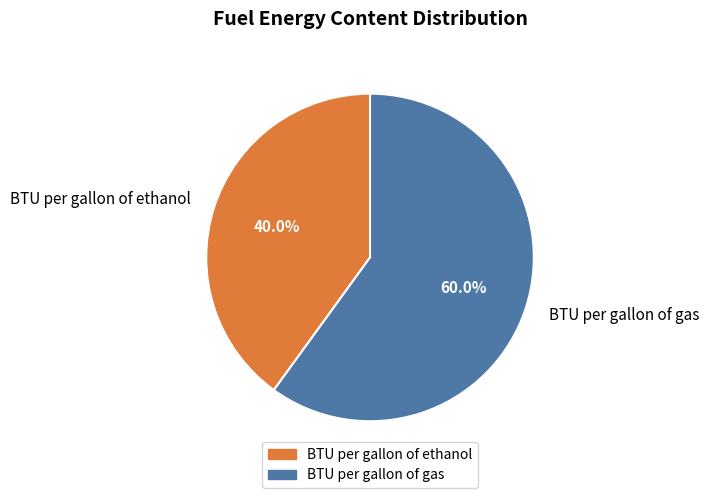

How many segments does this pie chart have?

2